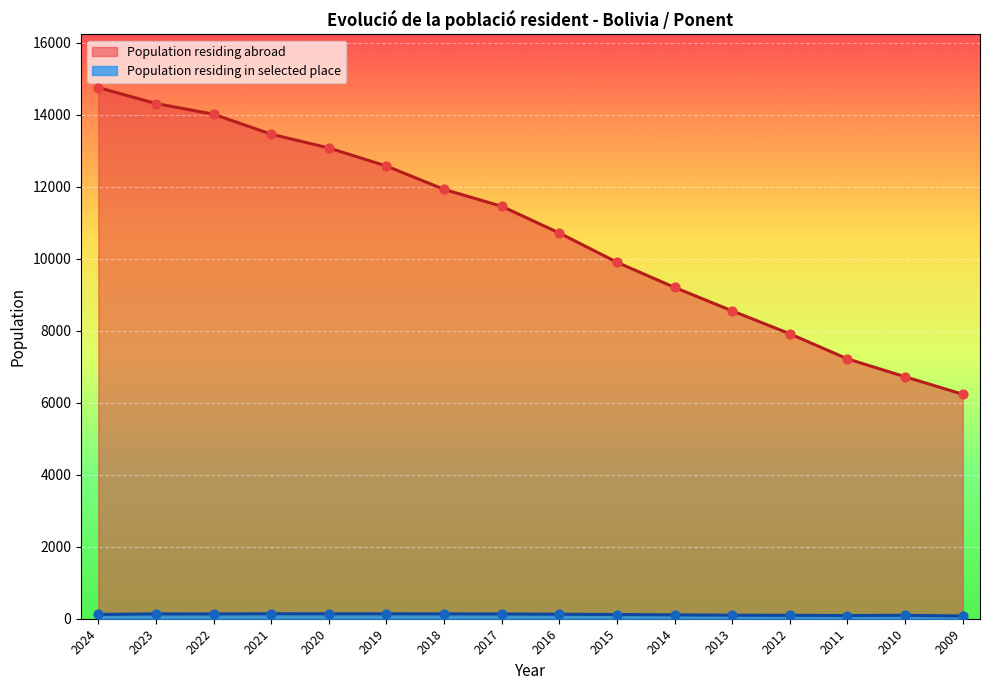

At which category is the sum across all series the highest?

2024